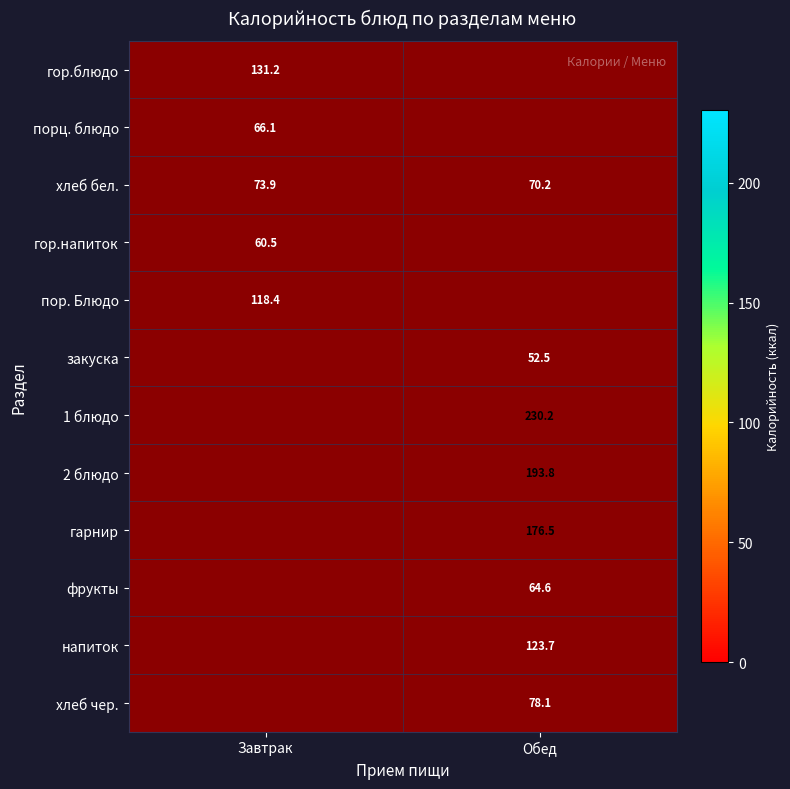

How many data points in хлеб бел. are less than 73?

1